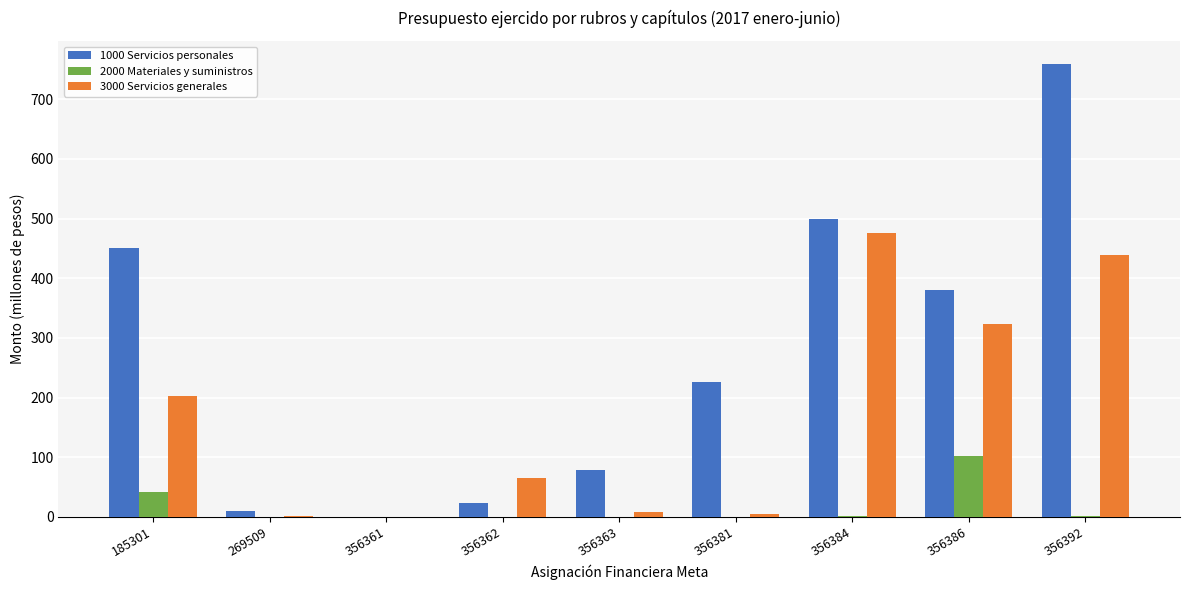

Is the value of 1000 Servicios personales at 356392 greater than the value of 3000 Servicios generales at 356362?

Yes